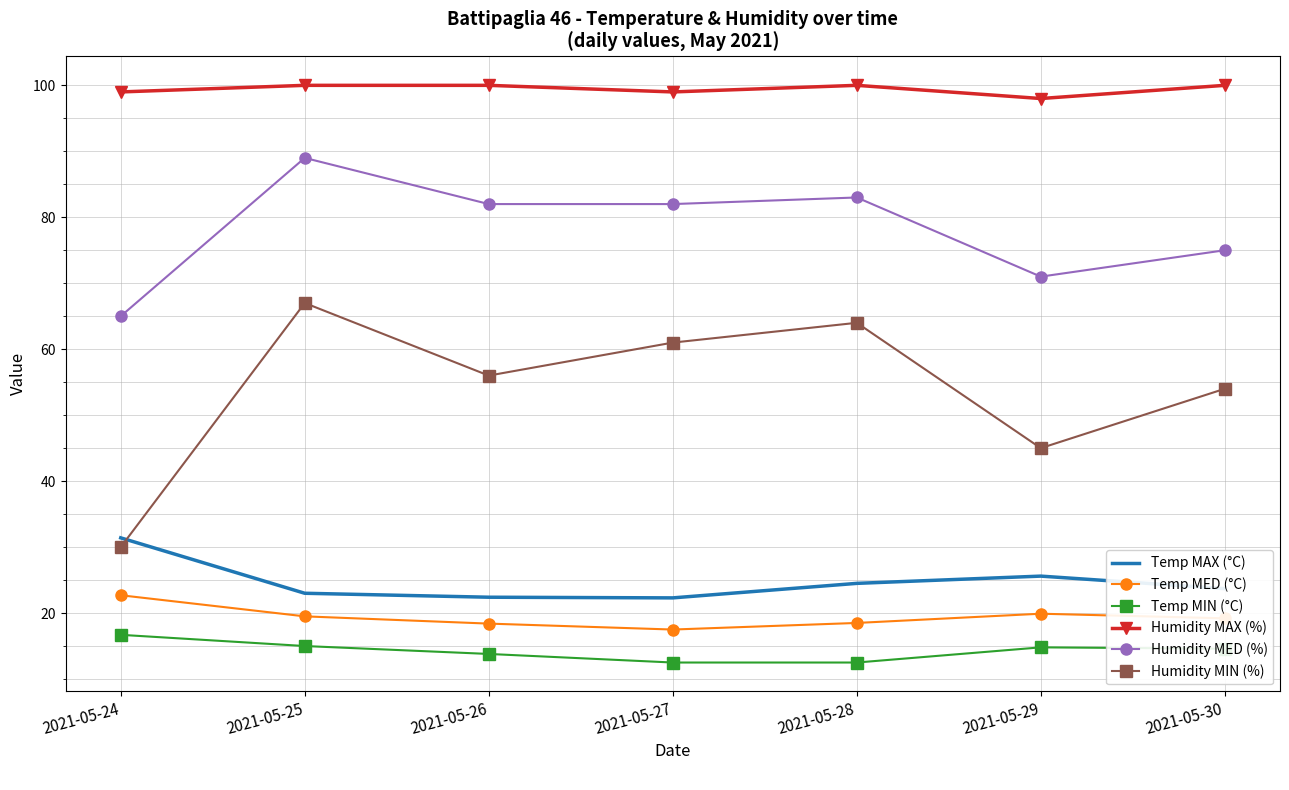

What is the total value across all series at 2021-05-28?

302.5